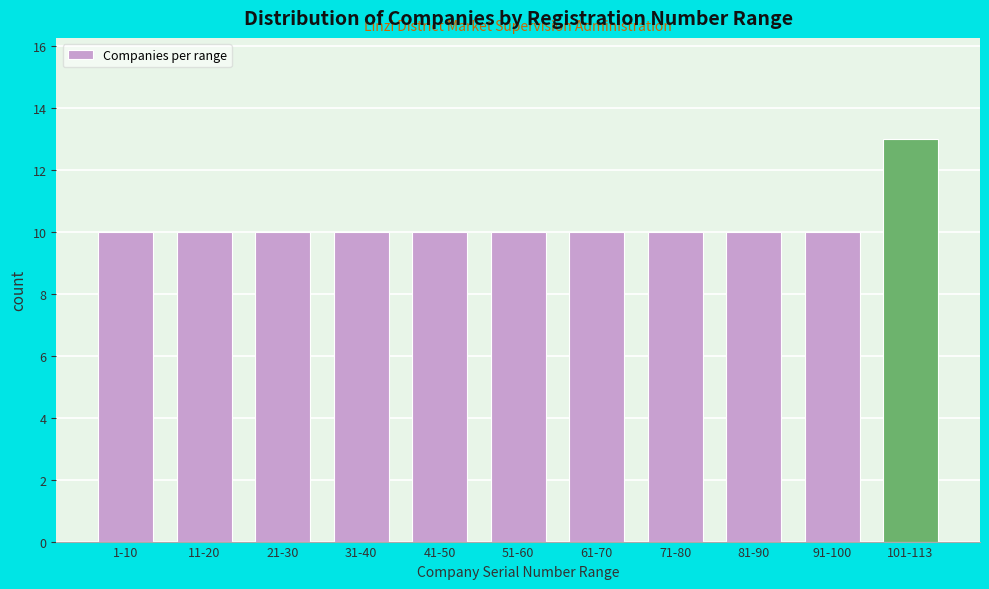

Reading left to right, transcribe all the data shown in this chart.

10	10	10	10	10	10	10	10	10	10	13